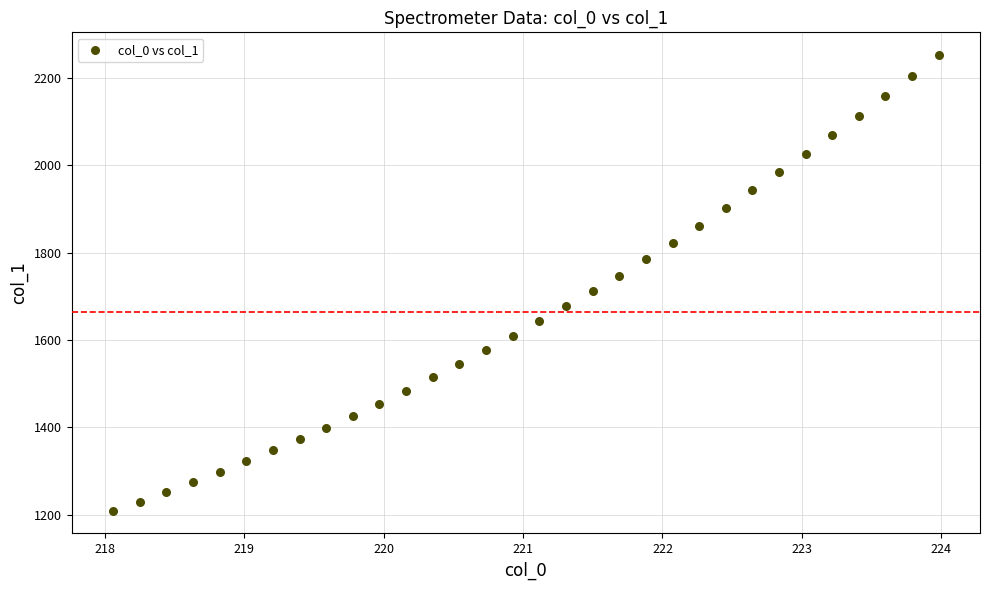

What is the range of Y values (max minus min)?

1043.7